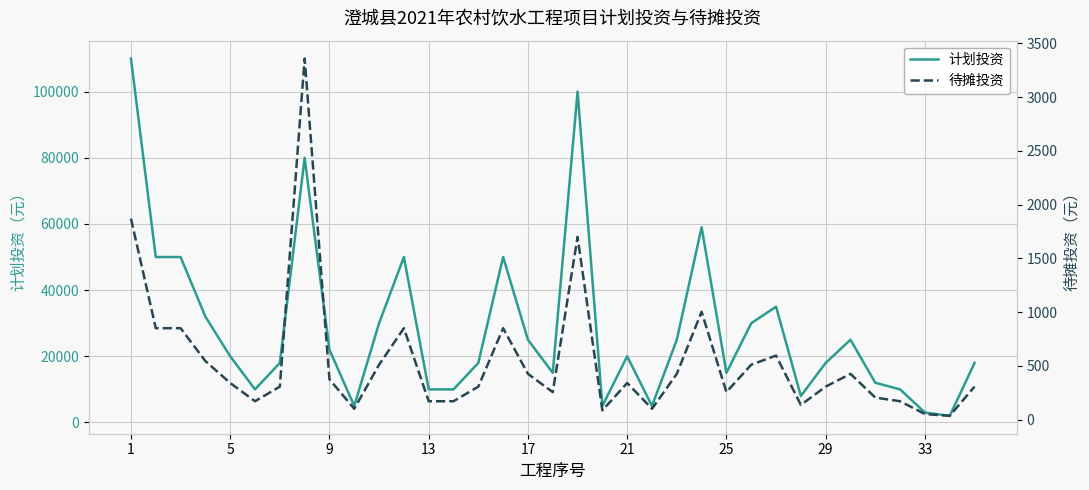

True or false: 待摊投资 has a value of 65 at 31.

False